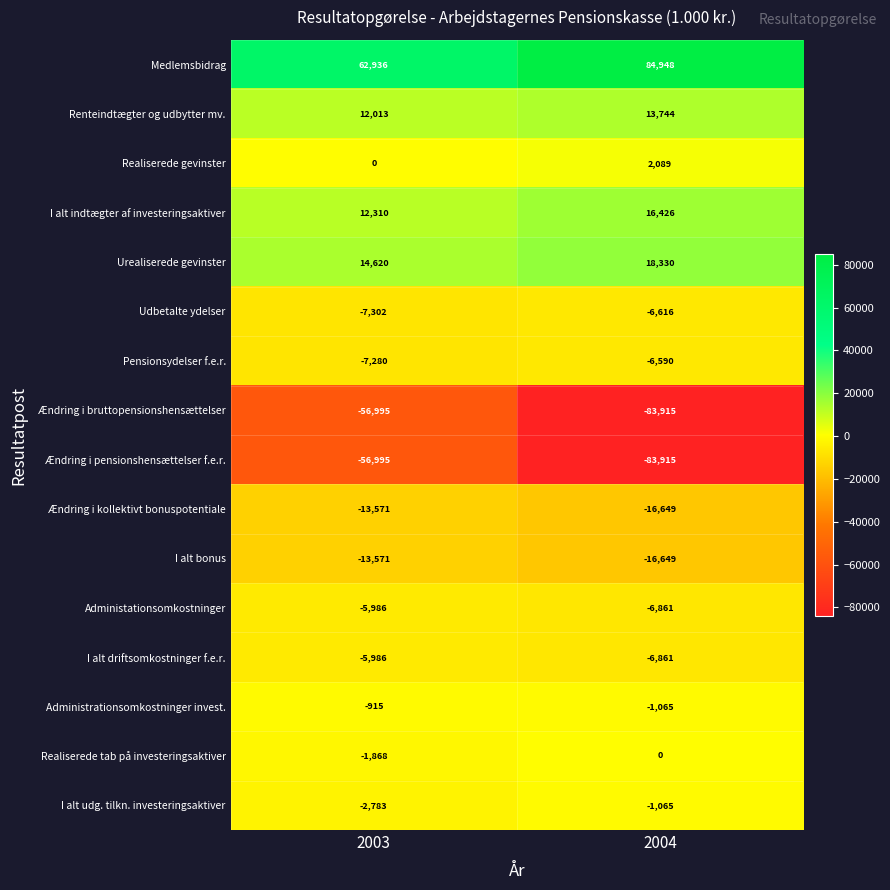

What is the average value of the Medlemsbidrag series?

73942